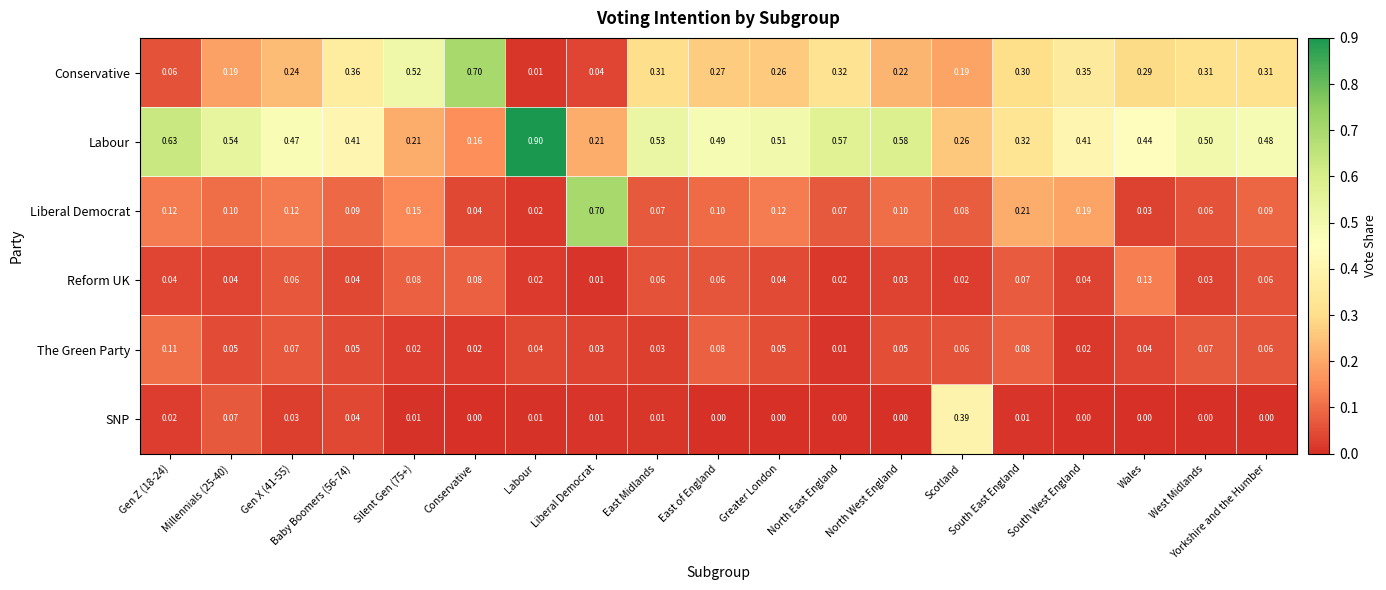

Between Conservative and South West England, which series saw the biggest shift?

Conservative